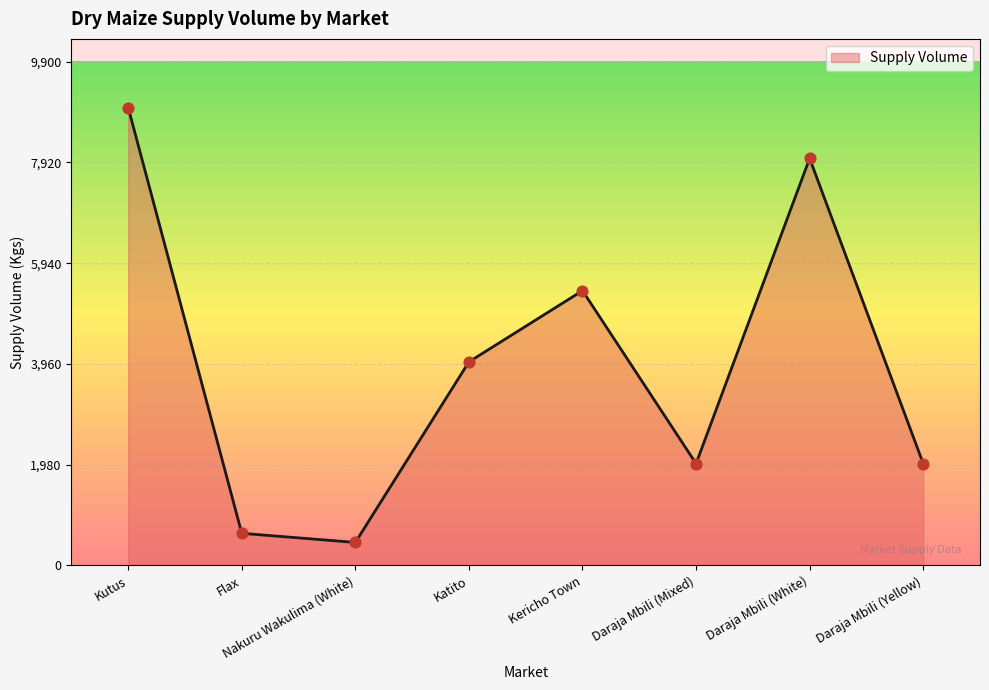

Which has a higher value, Daraja Mbili (White) or Nakuru Wakulima (White)?

Daraja Mbili (White)